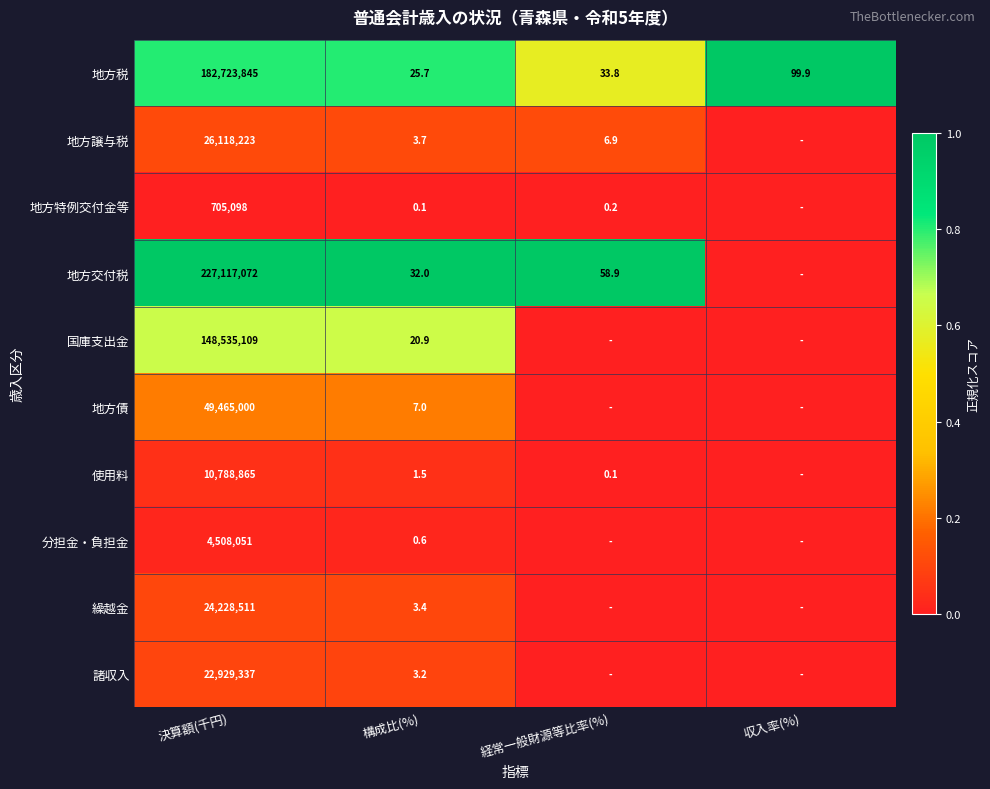

Which label corresponds to the smallest value in the chart?

収入率(%)